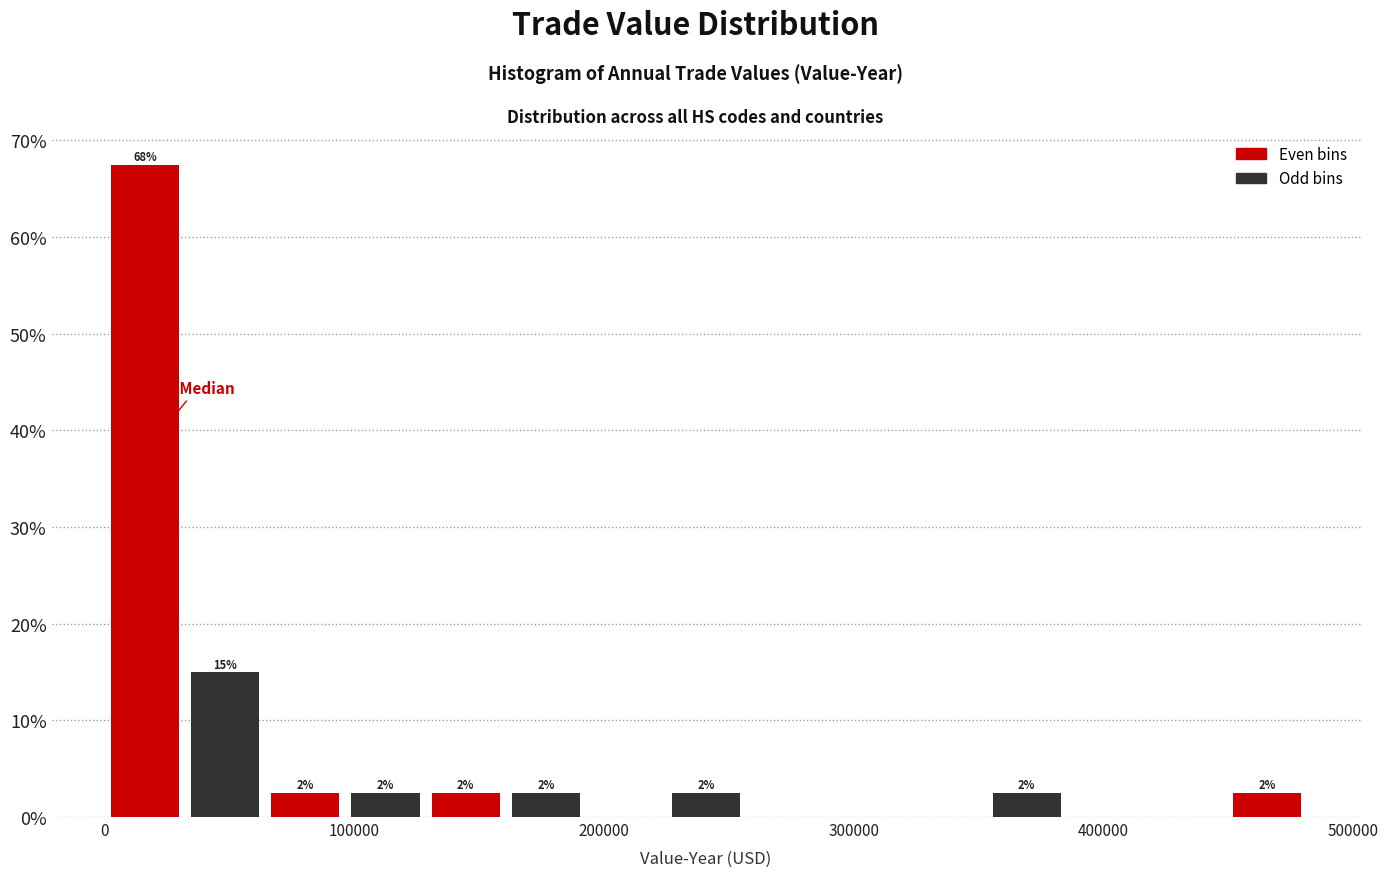

Read against the x-axis, roughly where is the centre of the tallest bar?

20000